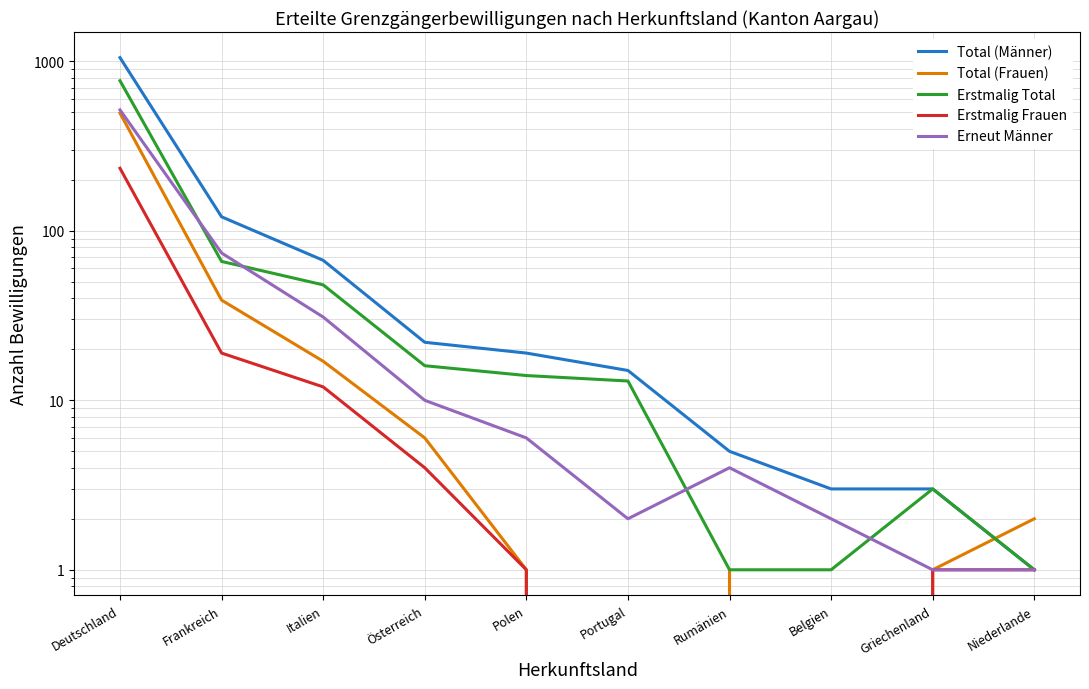

Where does the Erstmalig Frauen series first go above 1?

Deutschland